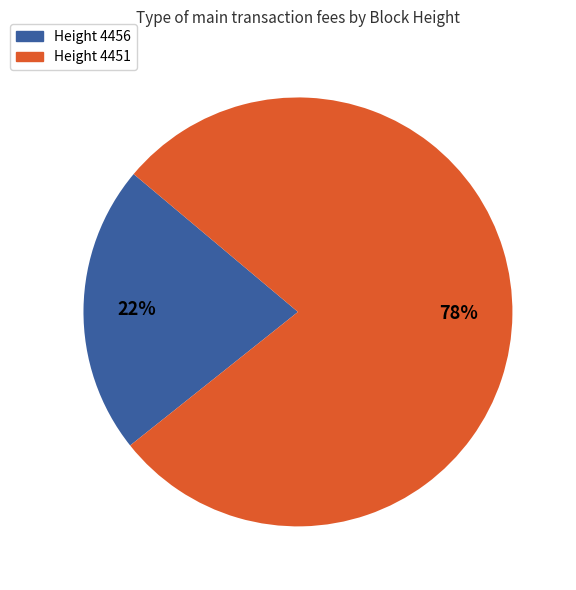

To the nearest percent, what is the difference between the largest and smallest slice percentages?

56%